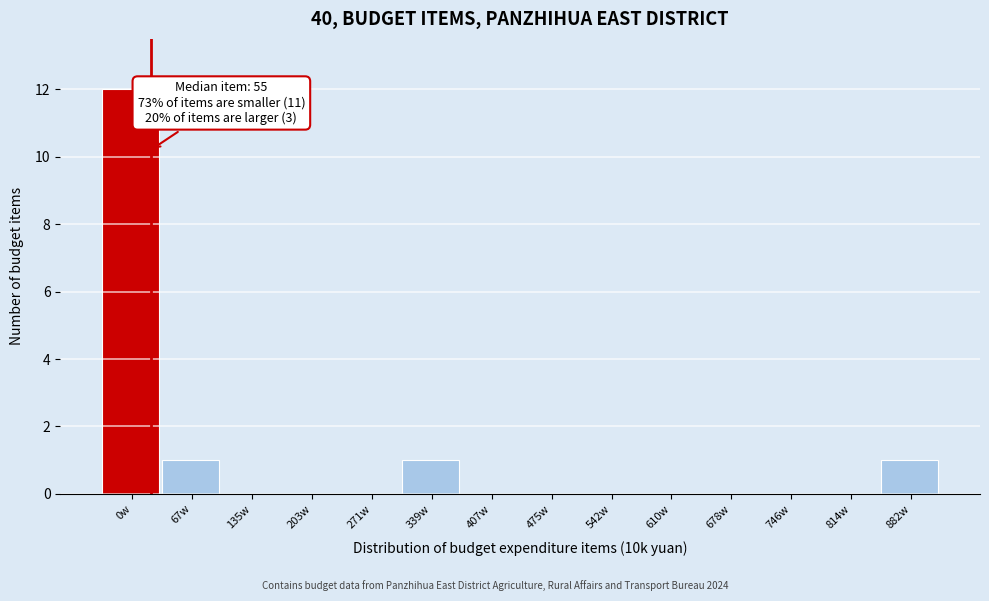

Reading left to right, transcribe all the data shown in this chart.

0w=12	67w=1	135w=0	203w=0	271w=0	339w=1	407w=0	475w=0	542w=0	610w=0	678w=0	746w=0	814w=0	882w=1